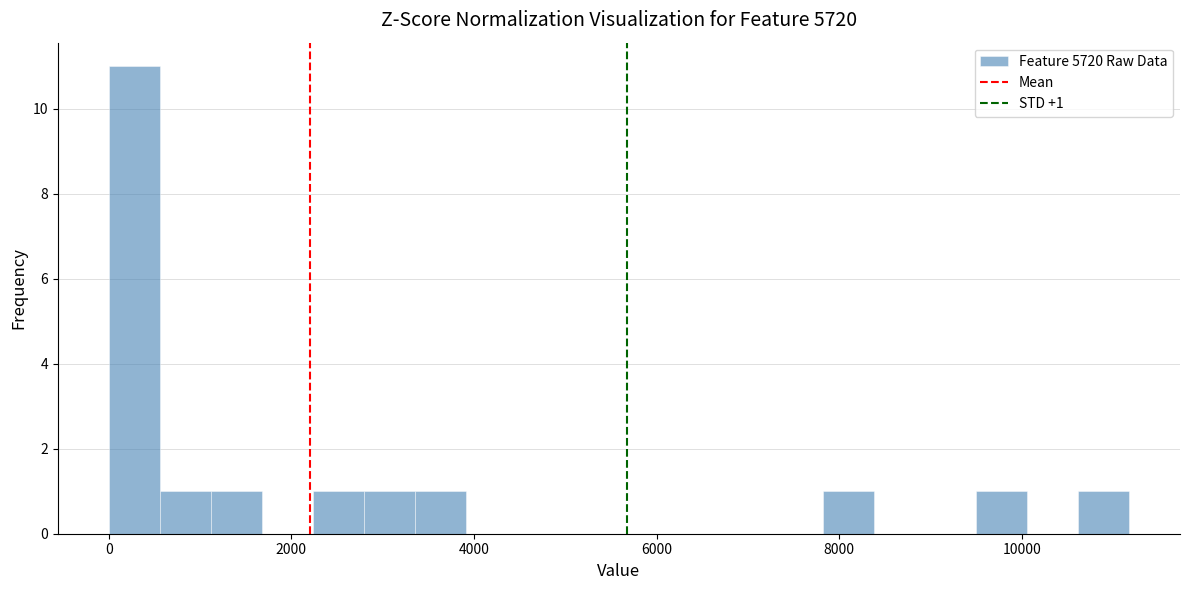

Around what value on the x-axis is the tallest bar? Give the approximate position of its centre, as read against the axis.

200